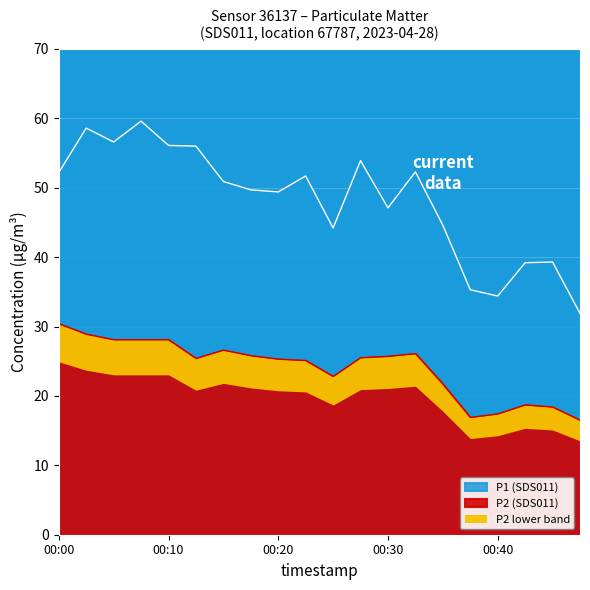

What is the value of the P2 point at the 12th from the left?

25.5